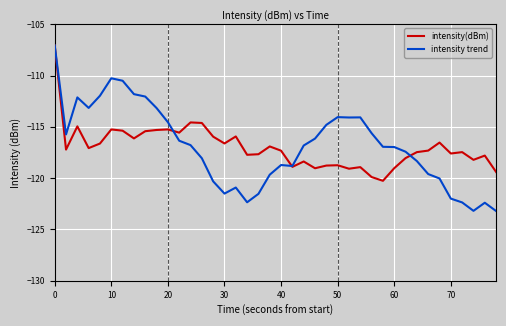

What is the difference between the maximum and minimum values in the intensity(dBm) series?

13.2